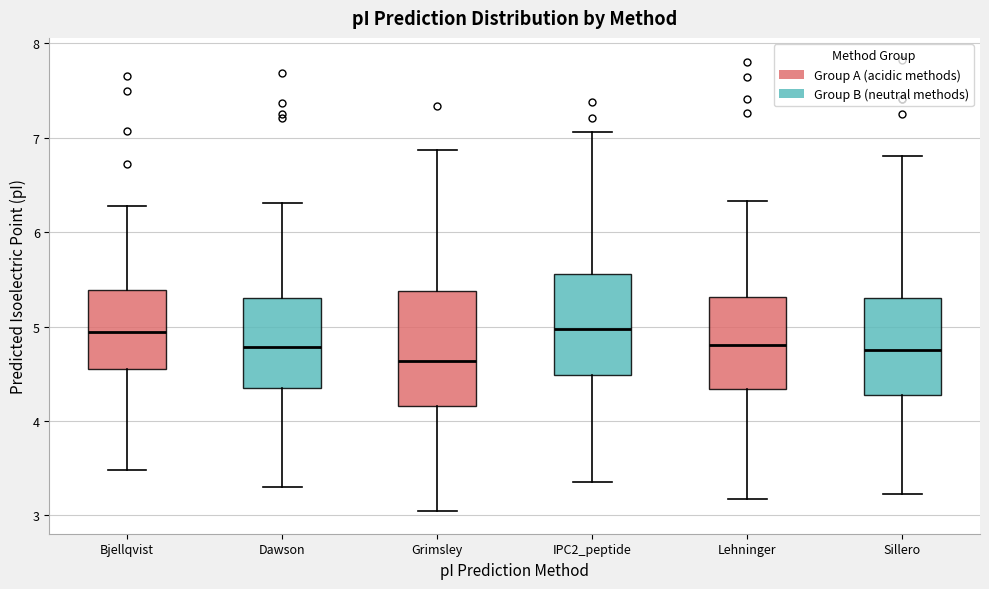

Reading left to right, read every box against the y-axis: the position of its median line, the range the box covers, and the ends of its whiskers. The values are not printed on the chart, so give them approximately, as read against the axis.

Bjellqvist: median 4.9, box 4.6 to 5.4, whiskers 3.5 to 6.3
Dawson: median 4.8, box 4.3 to 5.3, whiskers 3.3 to 6.3
Grimsley: median 4.6, box 4.2 to 5.4, whiskers 3.0 to 6.9
IPC2_peptide: median 5.0, box 4.5 to 5.6, whiskers 3.4 to 7.1
Lehninger: median 4.8, box 4.3 to 5.3, whiskers 3.2 to 6.3
Sillero: median 4.7, box 4.3 to 5.3, whiskers 3.2 to 6.8